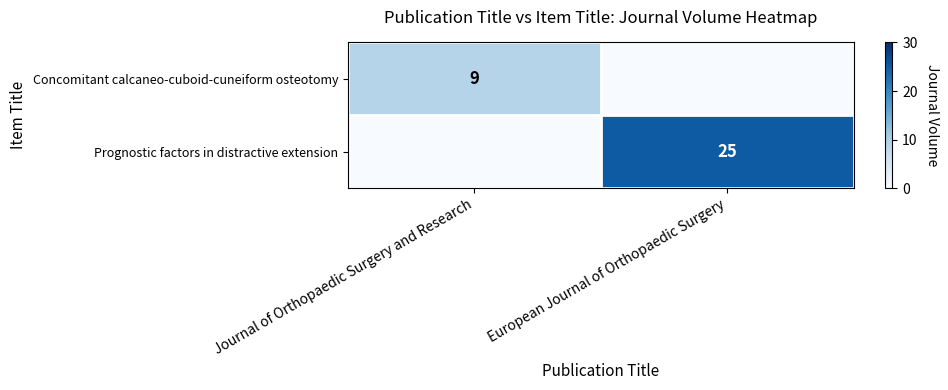

Is it true that Prognostic factors in distractive extension equals 5 at European Journal of Orthopaedic Surgery?

False